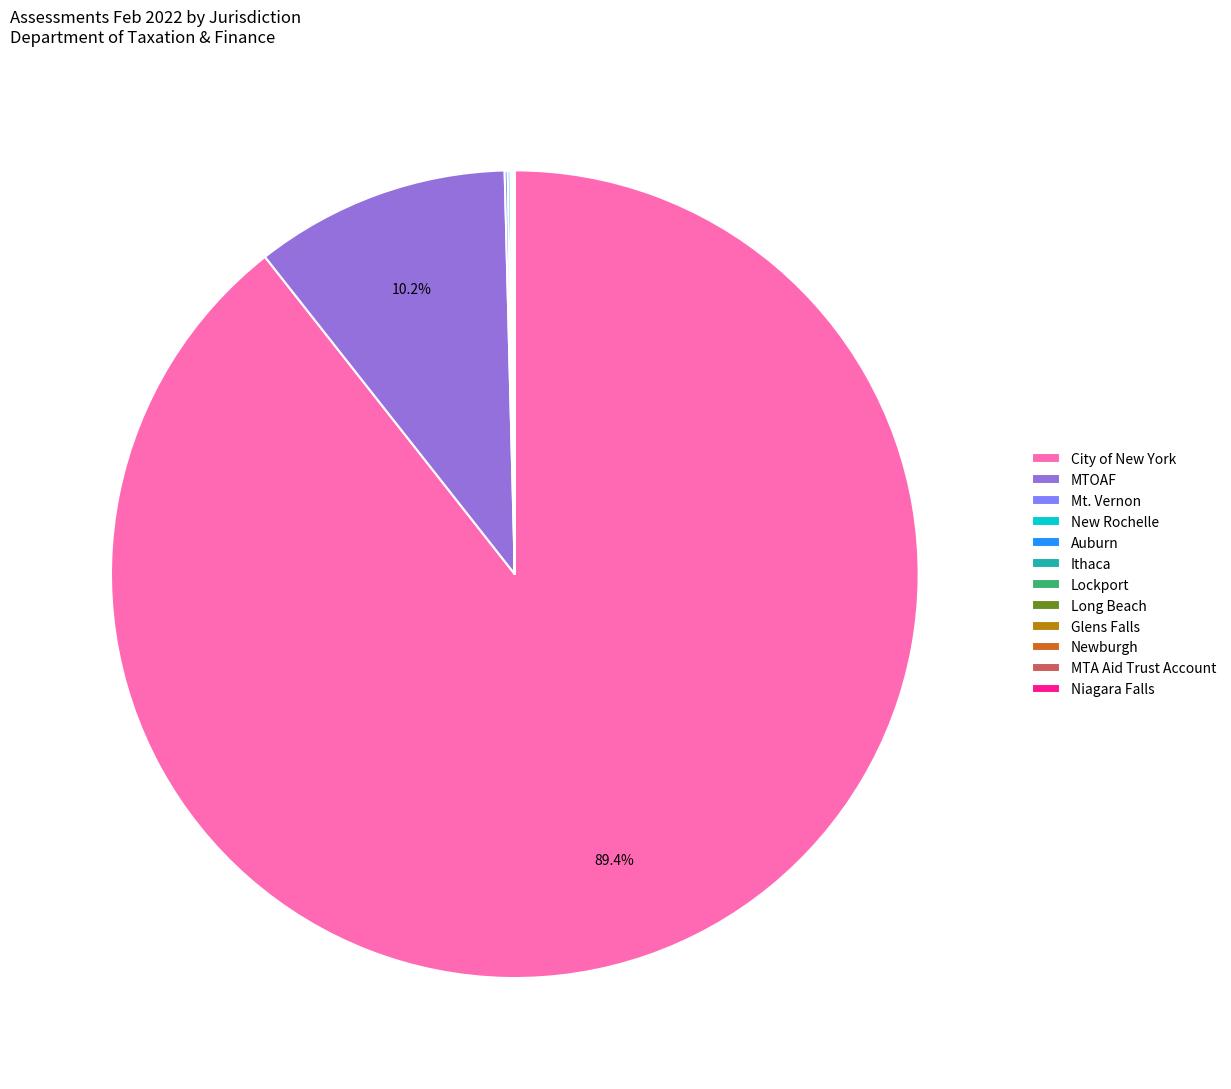

Which slice represents more than half of the pie?

City of New York